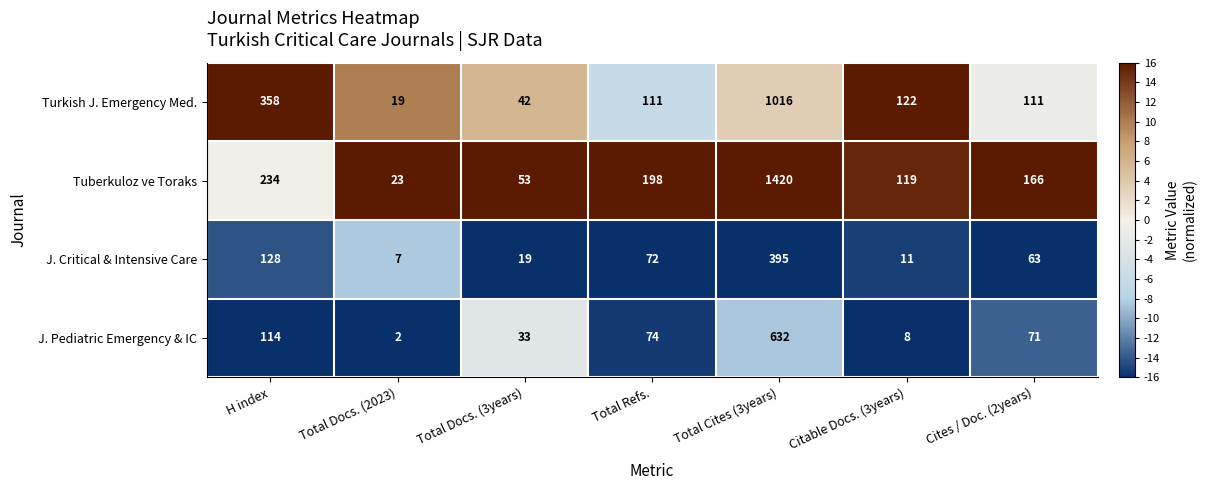

What is the sum of all J. Pediatric Emergency & IC values?

934